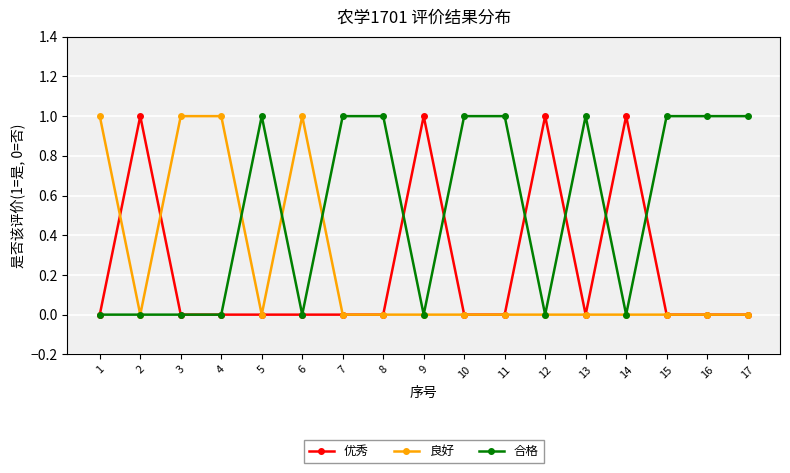

Reading right to left, list all the values displayed in this chart.

优秀: 17=0	16=0	15=0	14=1	13=0	12=1	11=0	10=0	9=1	8=0	7=0	6=0	5=0	4=0	3=0	2=1	1=0
良好: 17=0	16=0	15=0	14=0	13=0	12=0	11=0	10=0	9=0	8=0	7=0	6=1	5=0	4=1	3=1	2=0	1=1
合格: 17=1	16=1	15=1	14=0	13=1	12=0	11=1	10=1	9=0	8=1	7=1	6=0	5=1	4=0	3=0	2=0	1=0